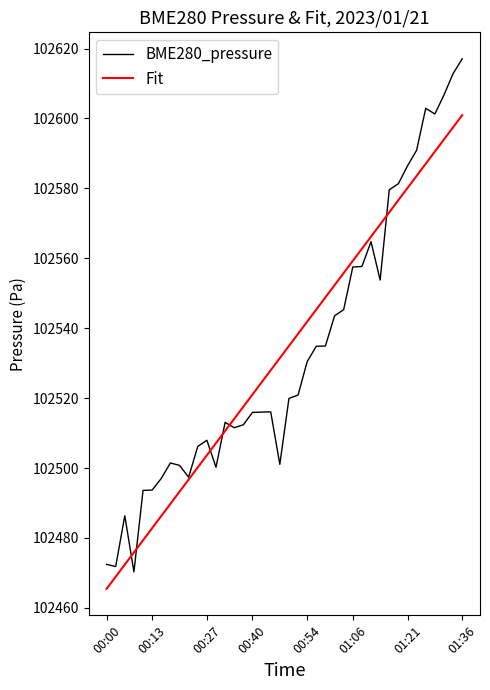

Is this an area chart (filled region under the line)?

No